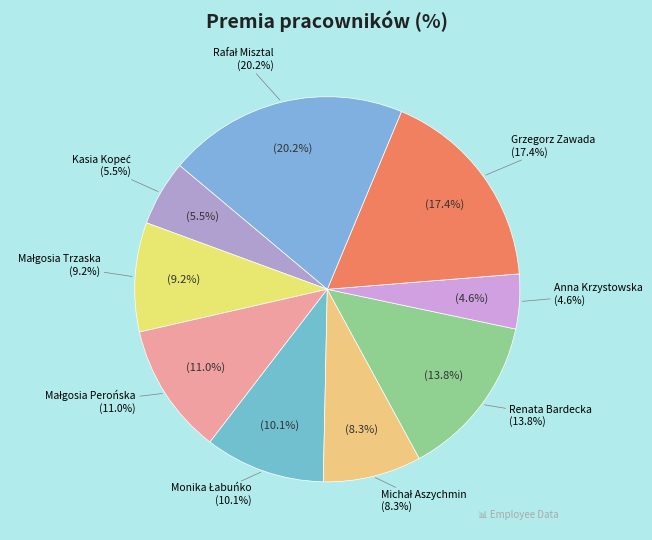

Count the number of slices in the pie.

9